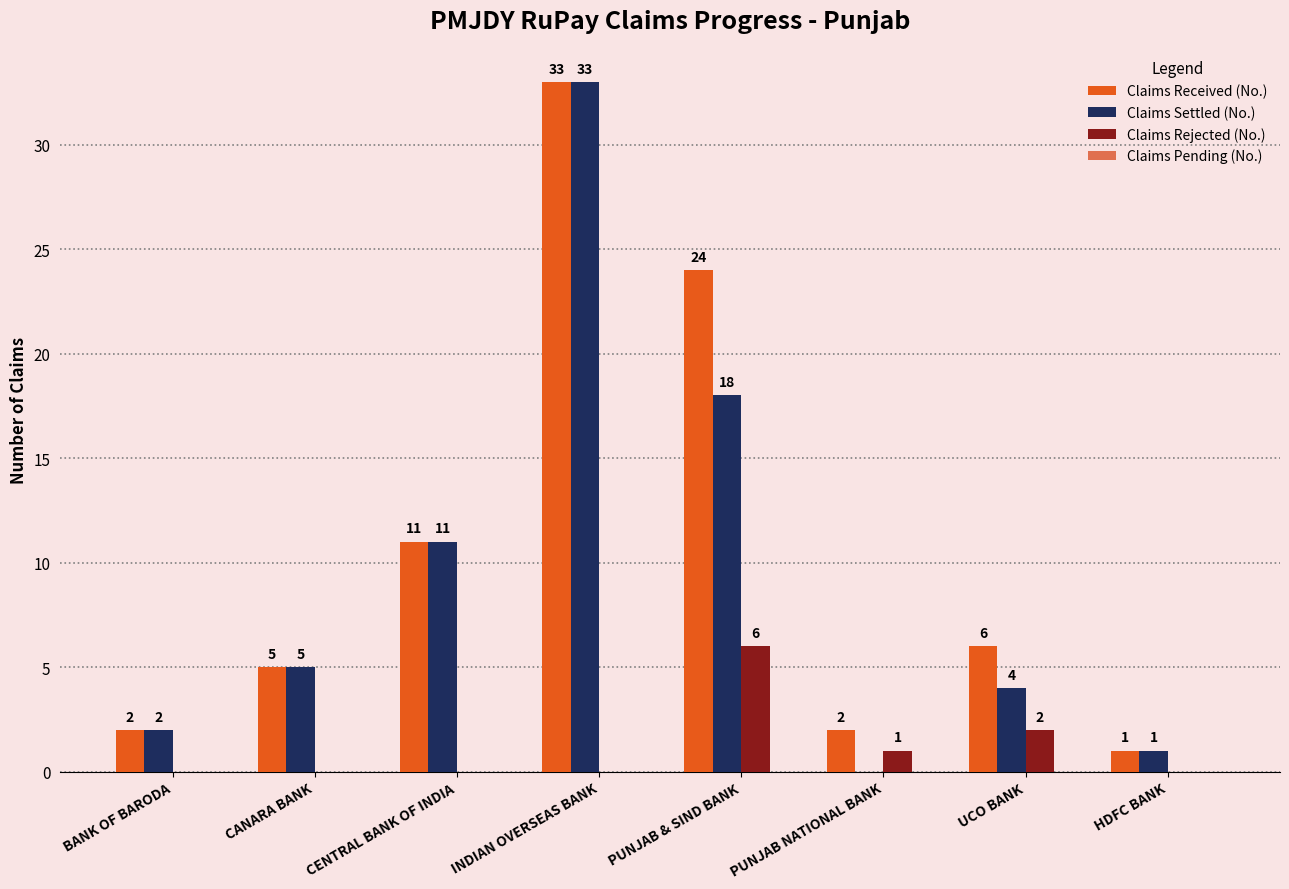

Reading left to right, transcribe all the data shown in this chart.

Claims Received (No.): BANK OF BARODA=2	CANARA BANK=5	CENTRAL BANK OF INDIA=11	INDIAN OVERSEAS BANK=33	PUNJAB & SIND BANK=24	PUNJAB NATIONAL BANK=2	UCO BANK=6	HDFC BANK=1
Claims Settled (No.): BANK OF BARODA=2	CANARA BANK=5	CENTRAL BANK OF INDIA=11	INDIAN OVERSEAS BANK=33	PUNJAB & SIND BANK=18	PUNJAB NATIONAL BANK=0	UCO BANK=4	HDFC BANK=1
Claims Rejected (No.): BANK OF BARODA=0	CANARA BANK=0	CENTRAL BANK OF INDIA=0	INDIAN OVERSEAS BANK=0	PUNJAB & SIND BANK=6	PUNJAB NATIONAL BANK=1	UCO BANK=2	HDFC BANK=0